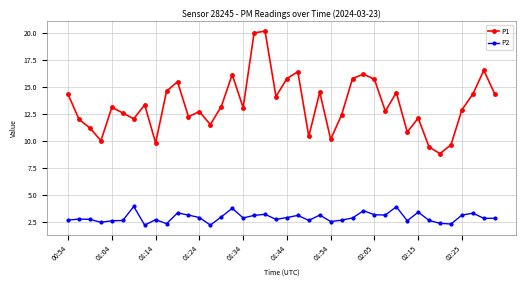

How many distinct data groups are displayed?

2